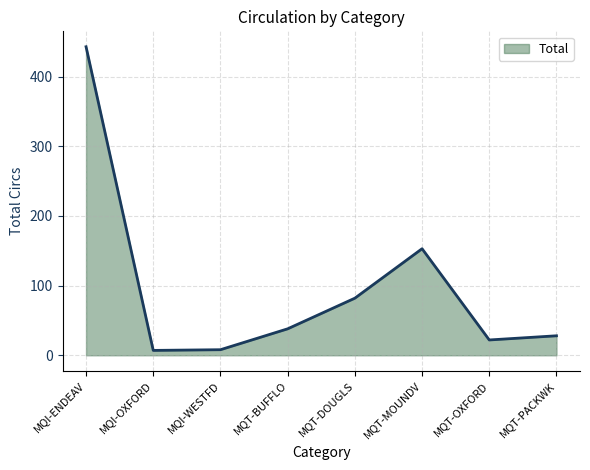

Which has a higher value, MQI-ENDEAV or MQT-BUFFLO?

MQI-ENDEAV